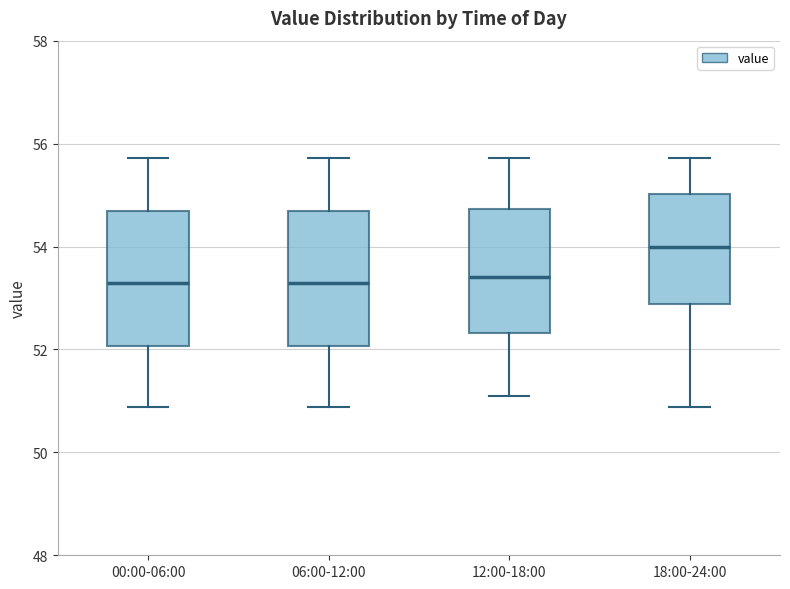

Reading left to right, read every box against the y-axis: the position of its median line, the range the box covers, and the ends of its whiskers. The values are not printed on the chart, so give them approximately, as read against the axis.

00:00-06:00: median 53.2, box 52.0 to 54.6, whiskers 50.8 to 55.8
06:00-12:00: median 53.2, box 52.0 to 54.6, whiskers 50.8 to 55.8
12:00-18:00: median 53.4, box 52.4 to 54.8, whiskers 51.2 to 55.8
18:00-24:00: median 54.0, box 52.8 to 55.0, whiskers 50.8 to 55.8